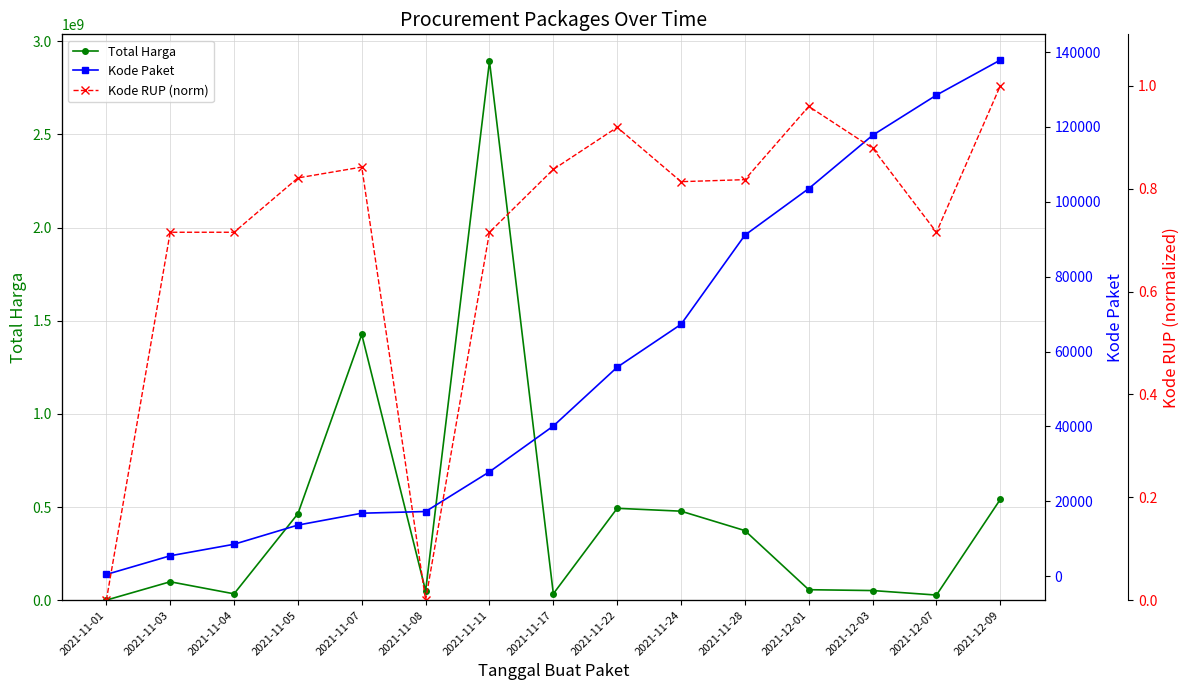

Between 2021-11-22 and 2021-11-17, which is larger?

2021-11-22